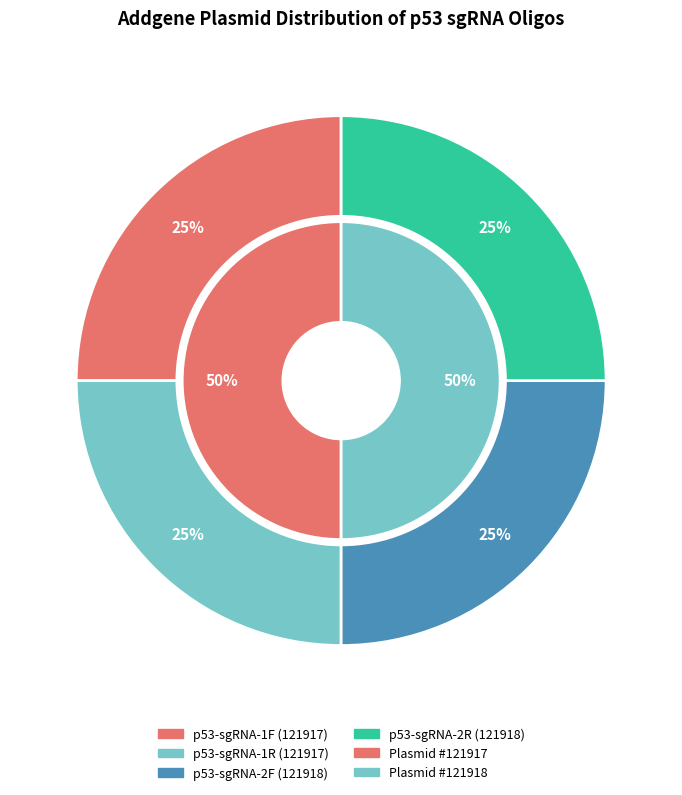

Is it true that p53-sgRNA-1R is 19% of the pie?

False